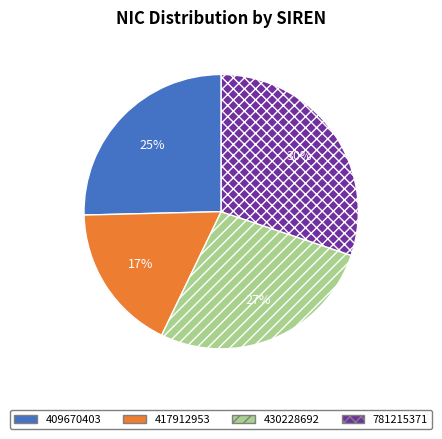

Does 417912953 represent more than half of the total?

No